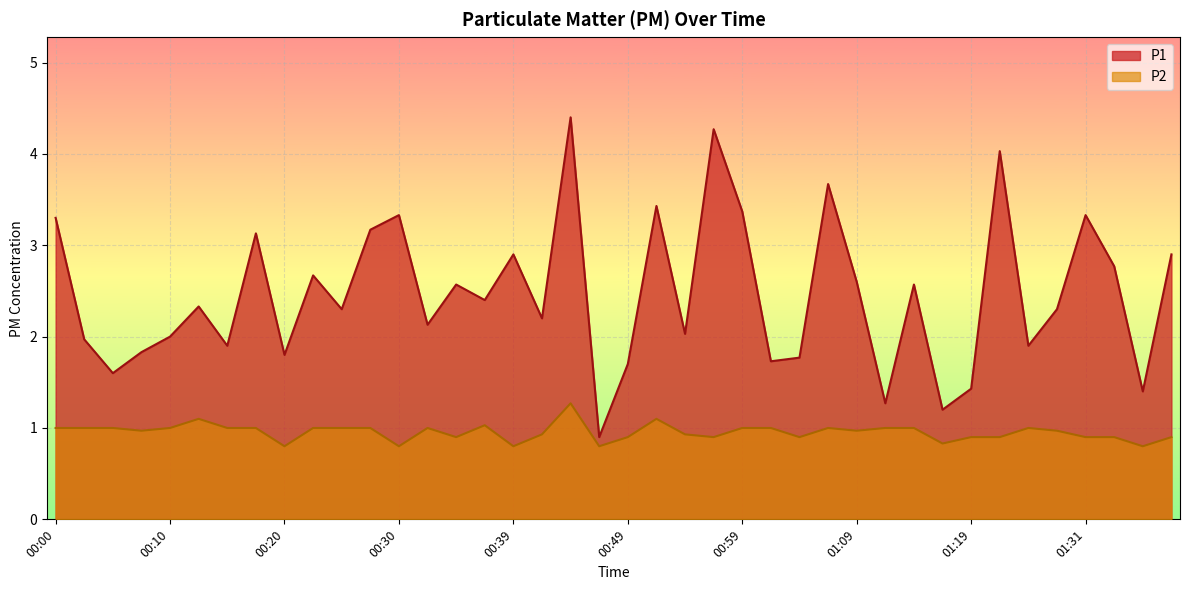

What is the label of the 13th point from the right?

01:06